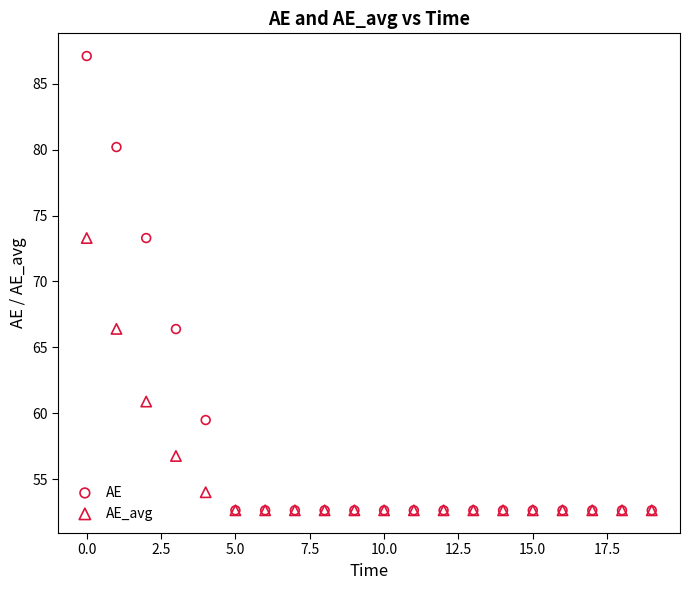

In the AE_avg series, what Y value is closest to 62?

60.9